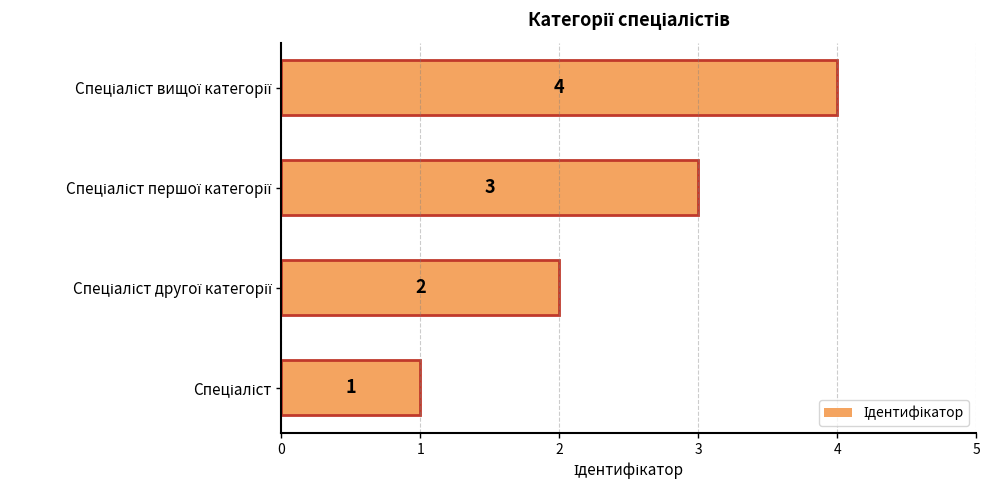

How many series are shown in this chart?

1